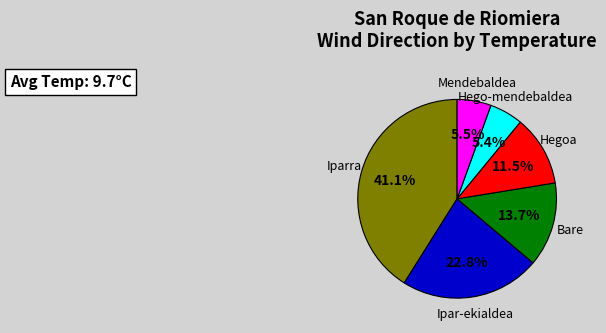

Does any single category account for the majority?

No